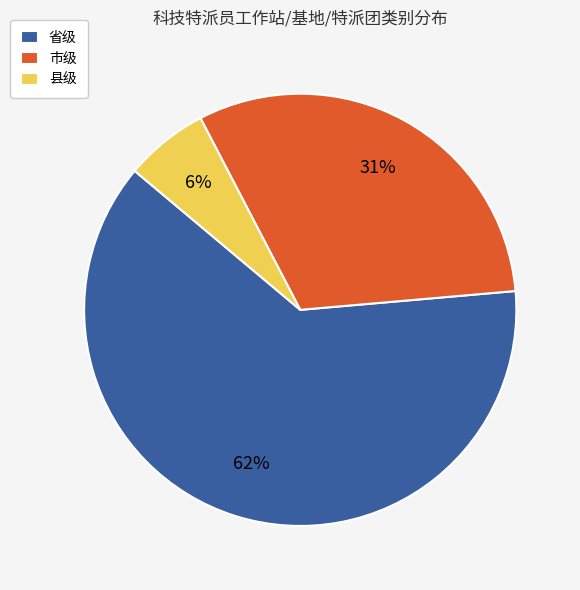

Combined, do 县级 and 省级 account for over 50%?

Yes